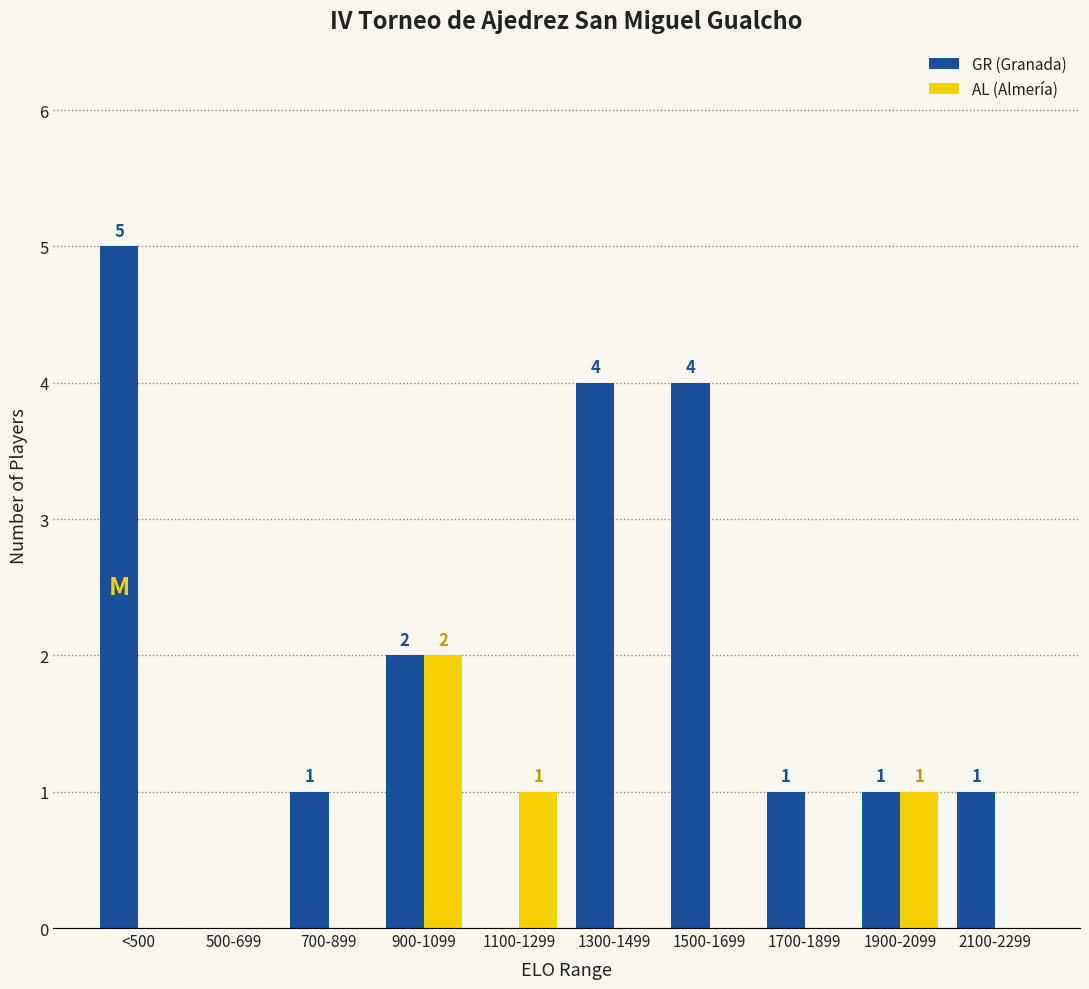

Reading right to left, list all the values displayed in this chart.

GR (Granada): 2100-2299=1	1900-2099=1	1700-1899=1	1500-1699=4	1300-1499=4	1100-1299=0	900-1099=2	700-899=1	500-699=0	<500=5
AL (Almería): 2100-2299=0	1900-2099=1	1700-1899=0	1500-1699=0	1300-1499=0	1100-1299=1	900-1099=2	700-899=0	500-699=0	<500=0